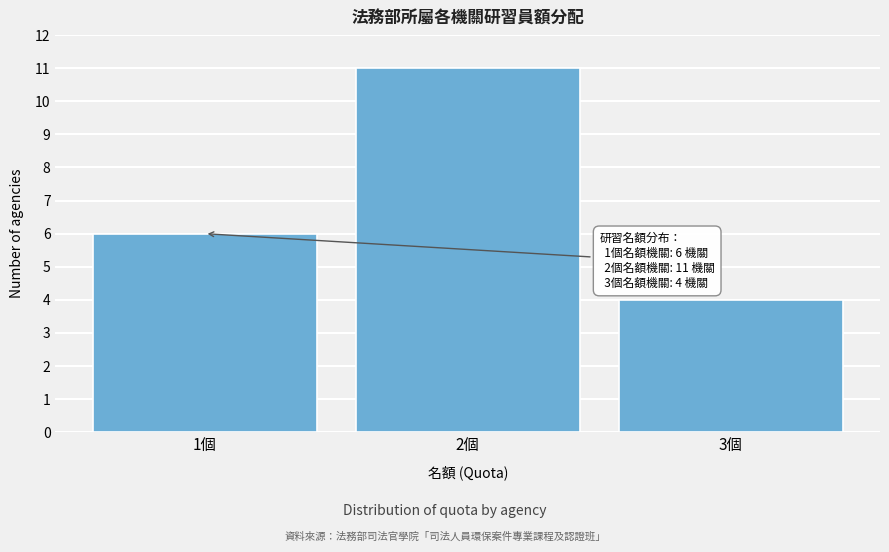

Reading left to right, what are all the values shown in this chart?

1個=6	2個=11	3個=4